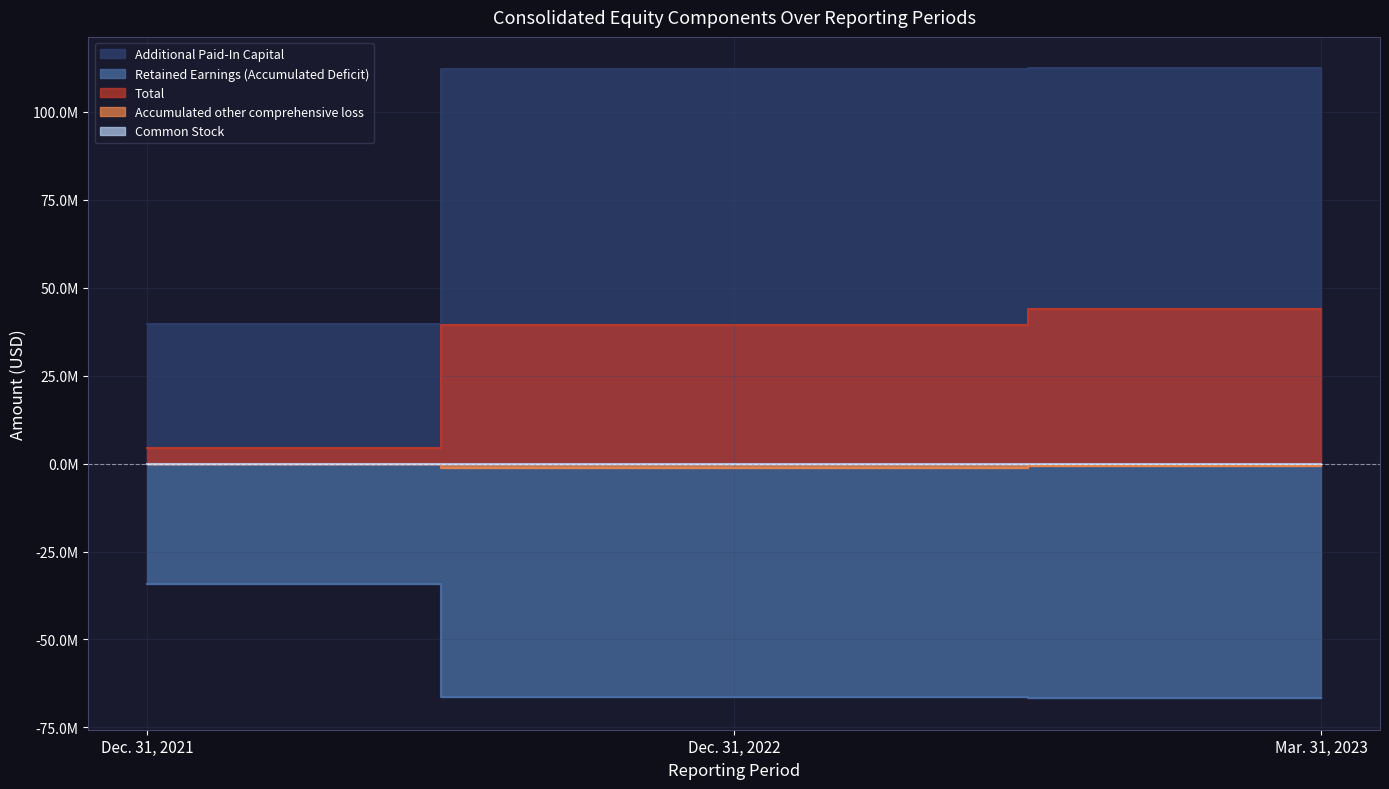

What is the sum of all Retained Earnings (Accumulated Deficit) values?

-167270995